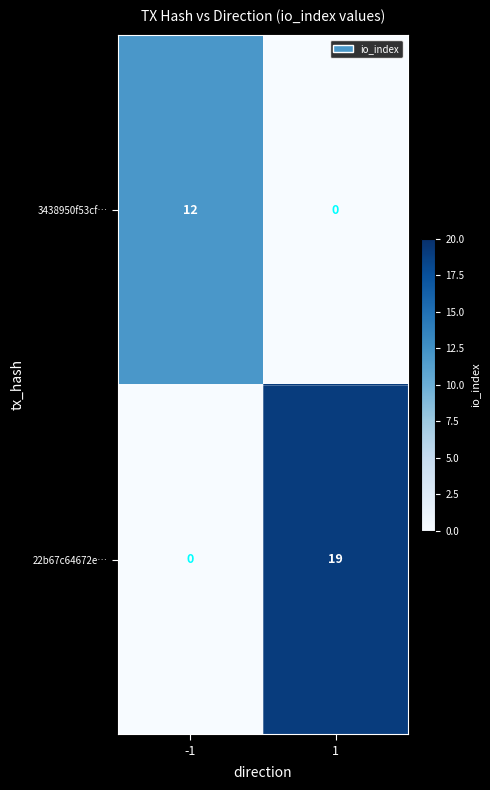

How many series are shown in this chart?

2